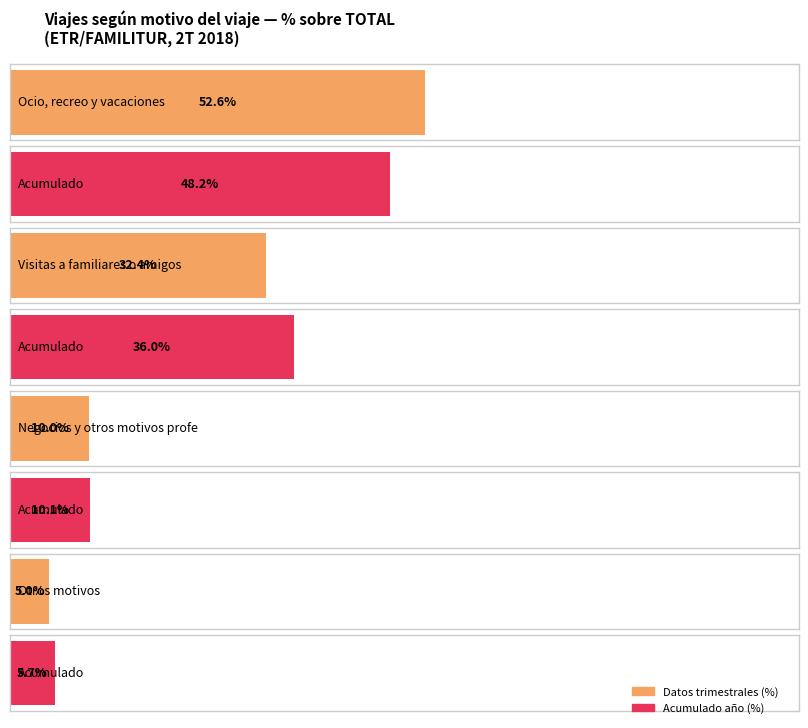

The value of Acumulado en lo que va de año (%) at Ocio, recreo y vacaciones is 48.2. True or false?

True